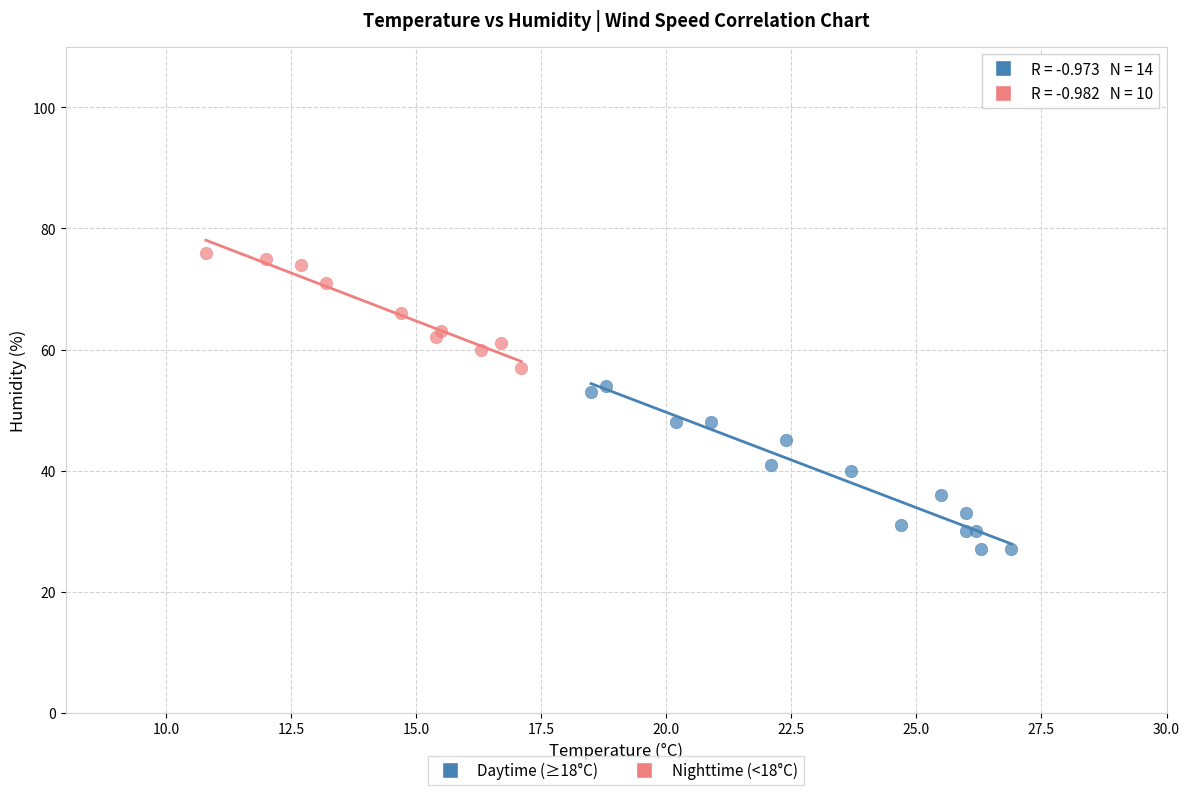

Which series has the widest spread of Y values?

Daytime (≥18°C)